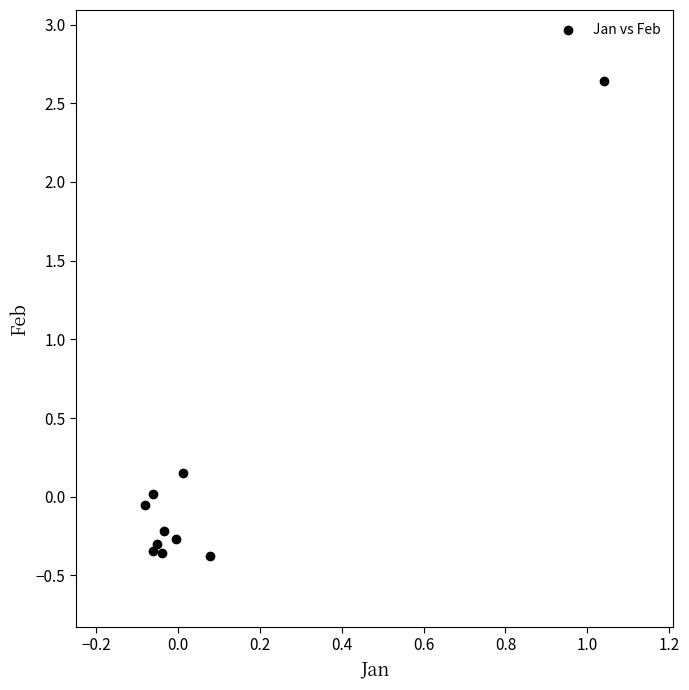

What is the range of X values (max minus min)?

1.1